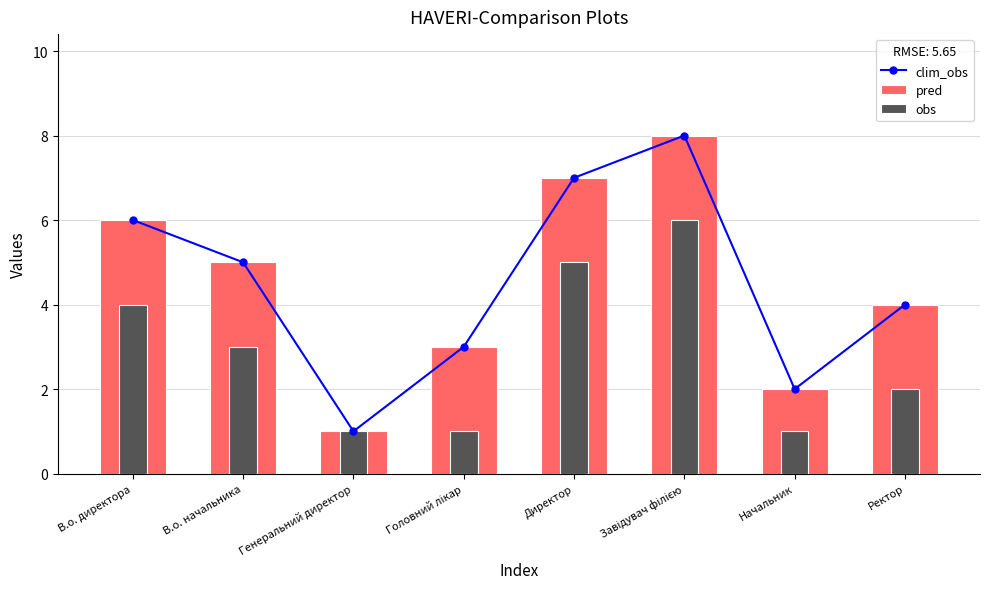

At which label does obs reach its minimum?

Генеральний директор